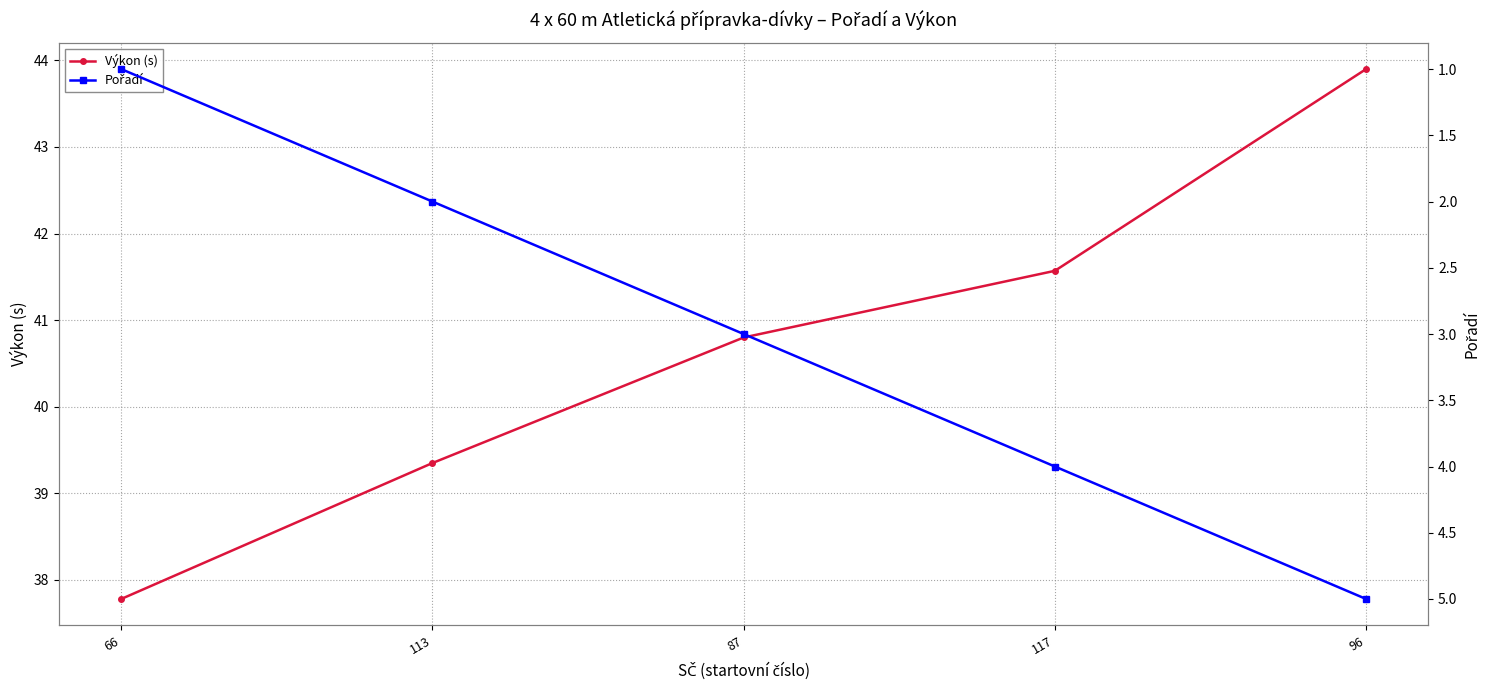

Reading left to right, what are all the values shown in this chart?

Výkon (s): 37.8	39.4	40.8	41.6	43.9
Pořadí: 1.0	2.0	3.0	4.0	5.0